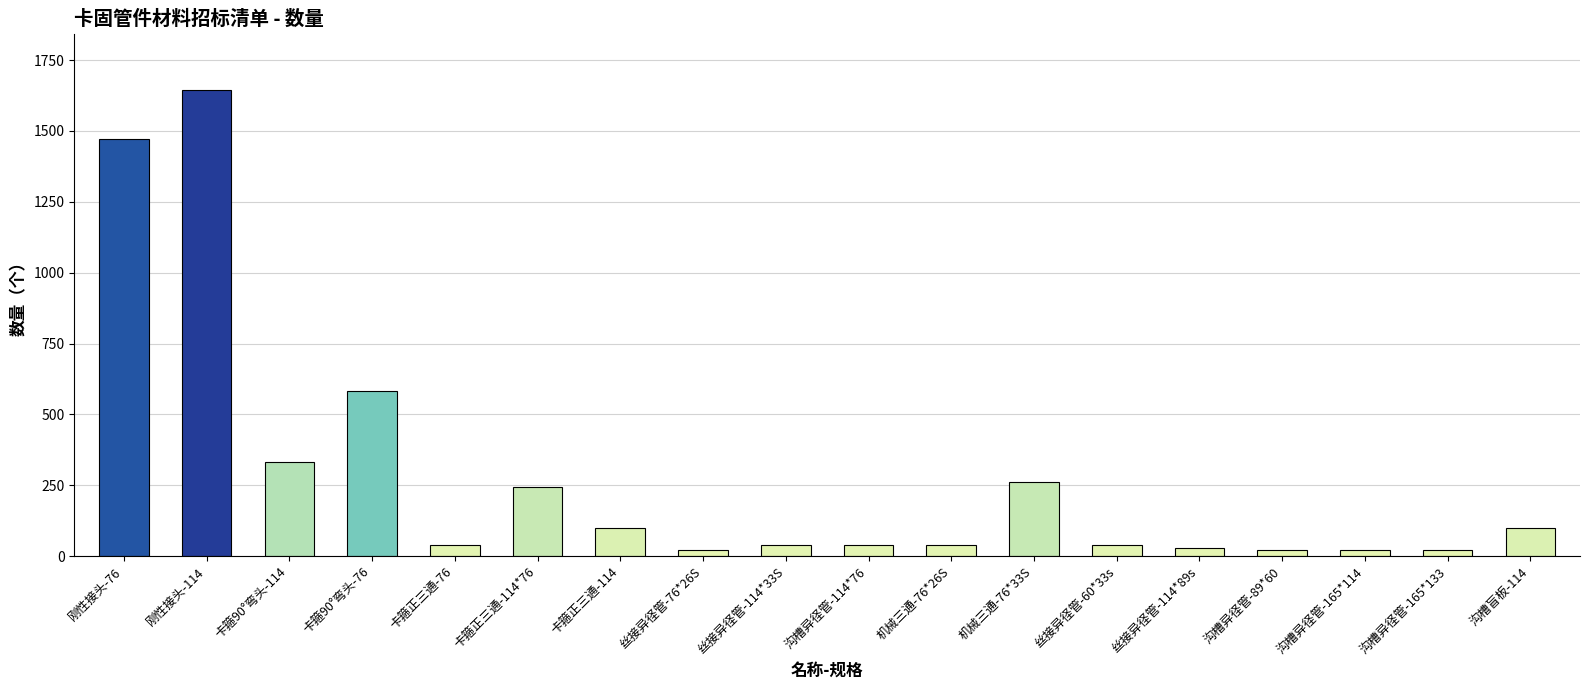

What is the value of the 9th bar from the left?

40